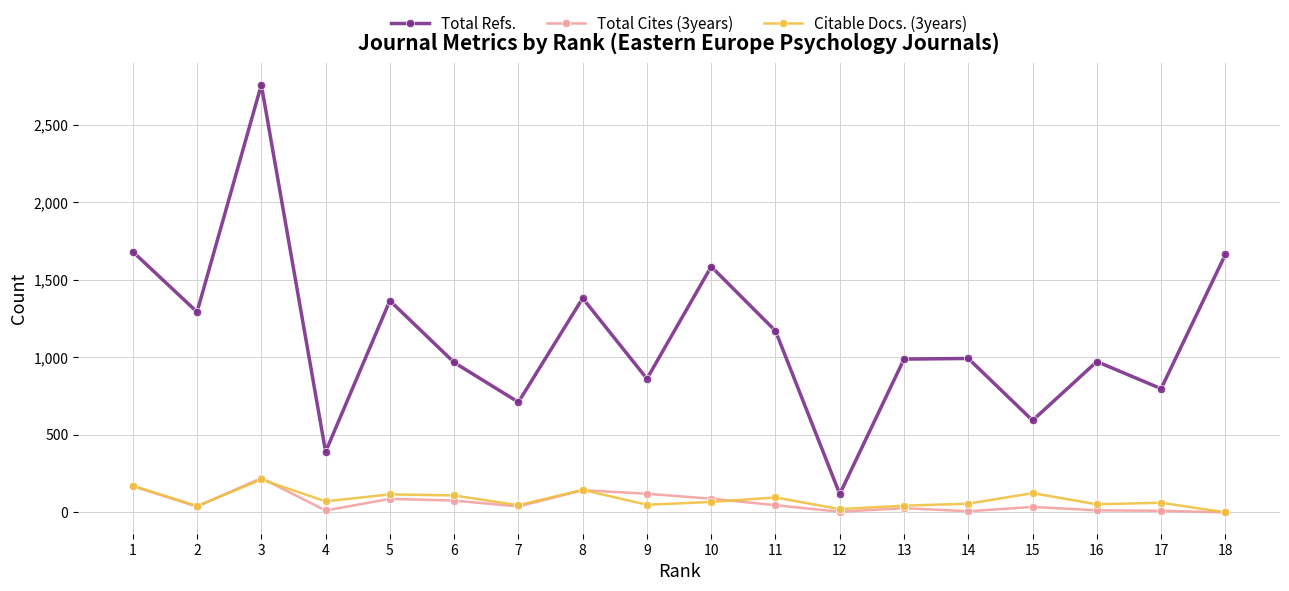

How many data points in Total Refs. are less than 993?

9